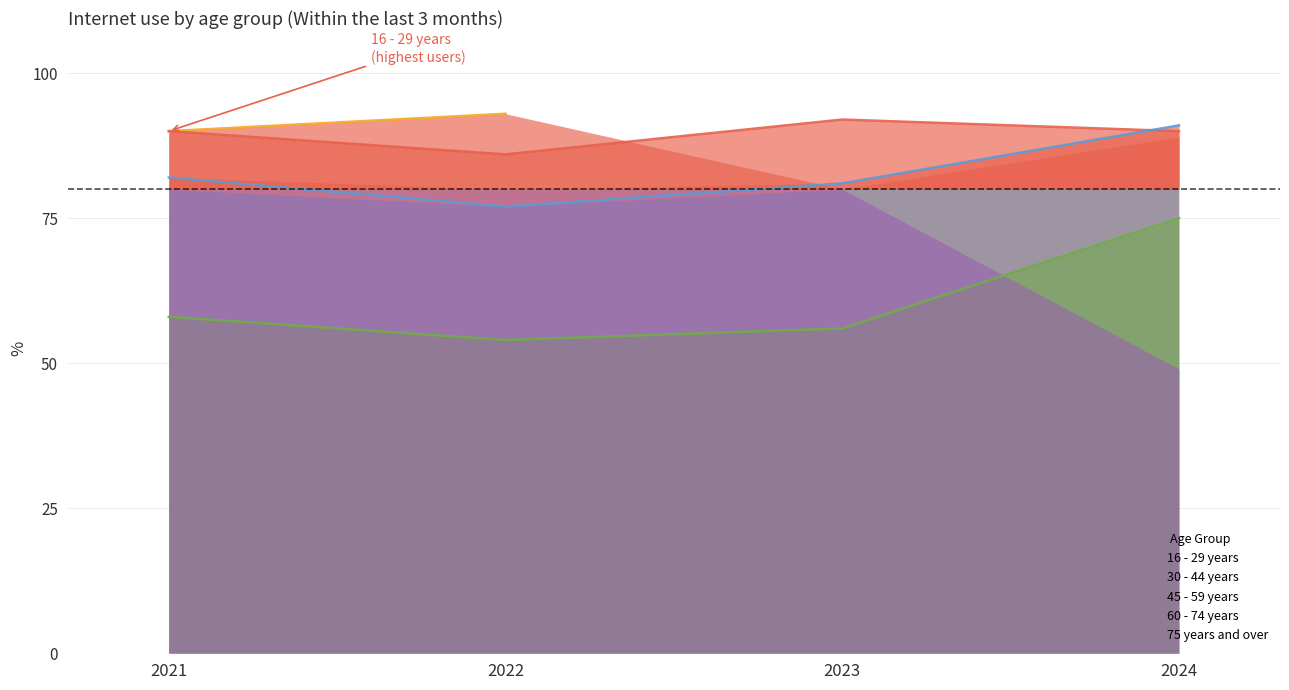

Is it true that 60 - 74 years equals 12 at 2023?

False